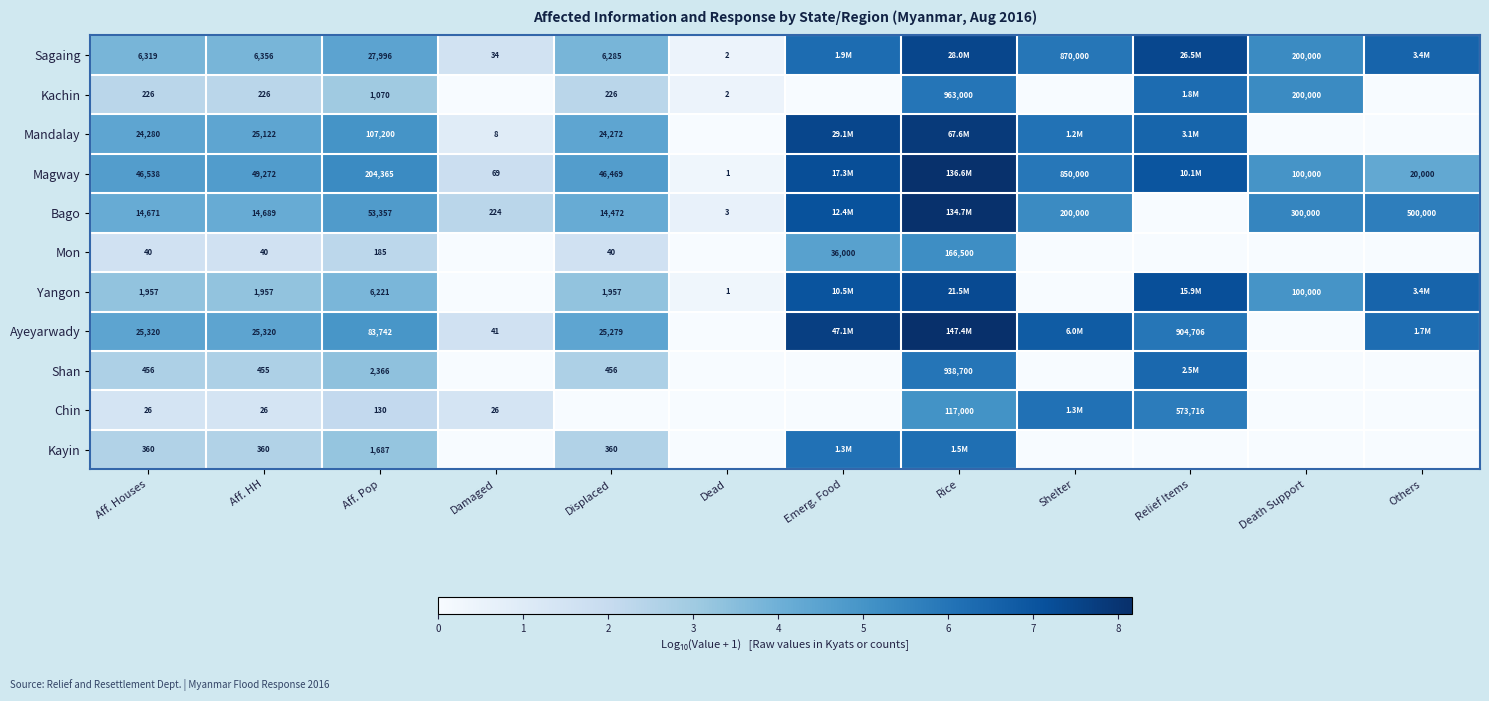

True or false: Ayeyarwady has a value of 4.4 at Displaced.

True